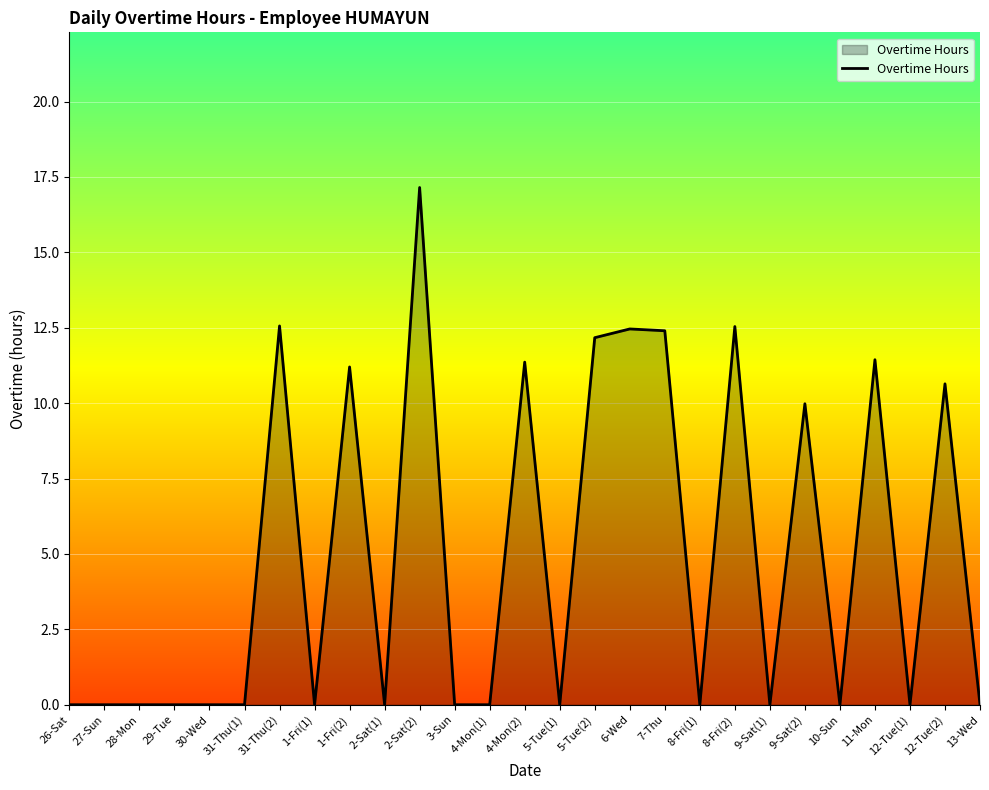

What position from the right is 28-Mon?

25